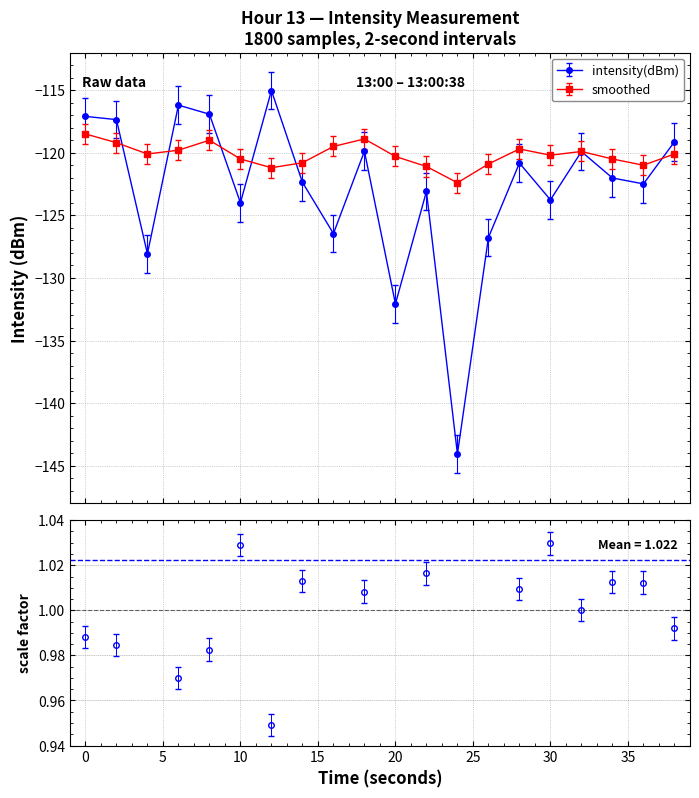

Where is the first local maximum for smoothed?

8